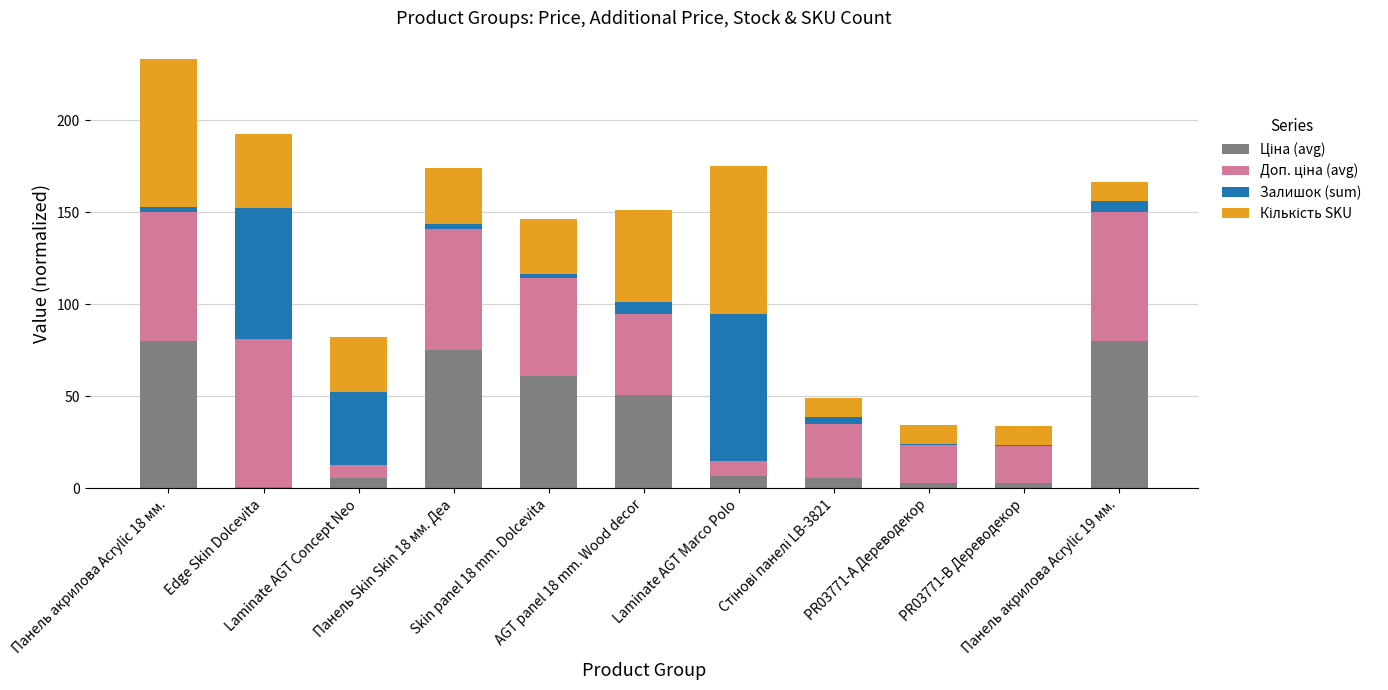

Are the bars grouped side by side (vs. stacked)?

No